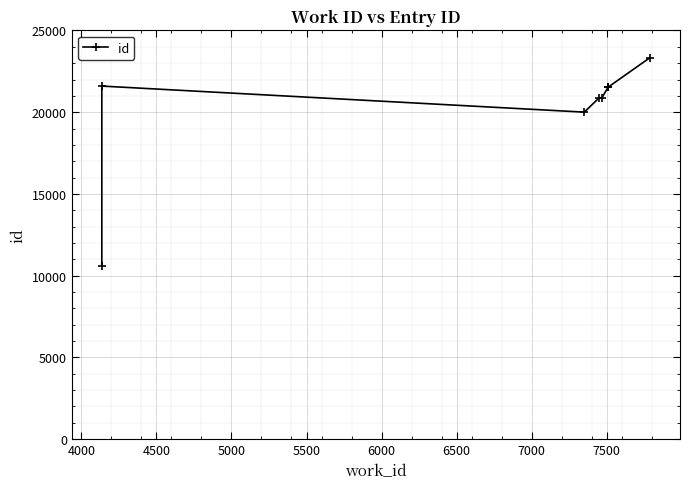

Approximately how many times larger is the value at 7000 compared to 6000?

1.1